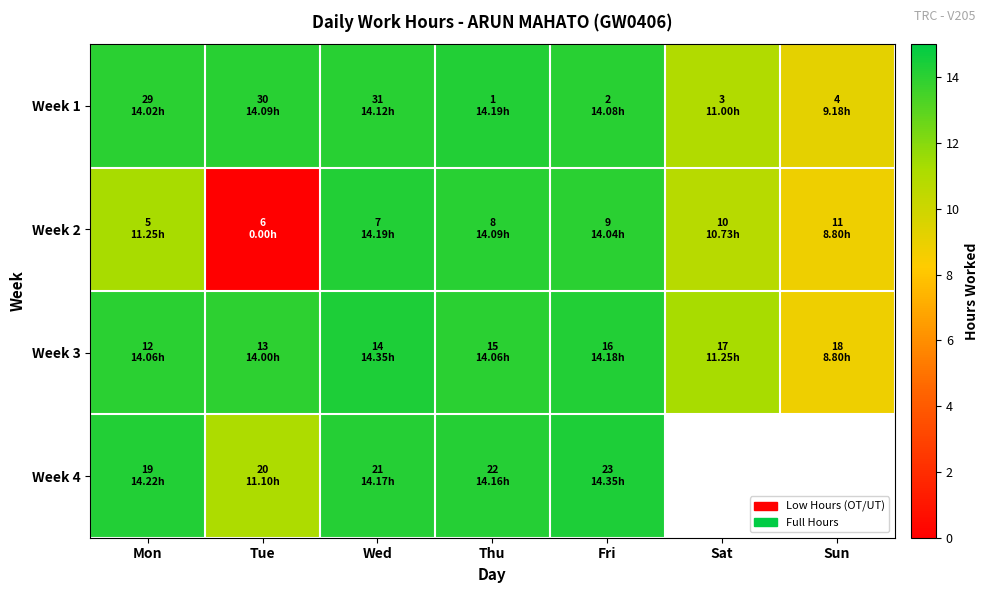

At how many categories does at least one series exceed 13?

5